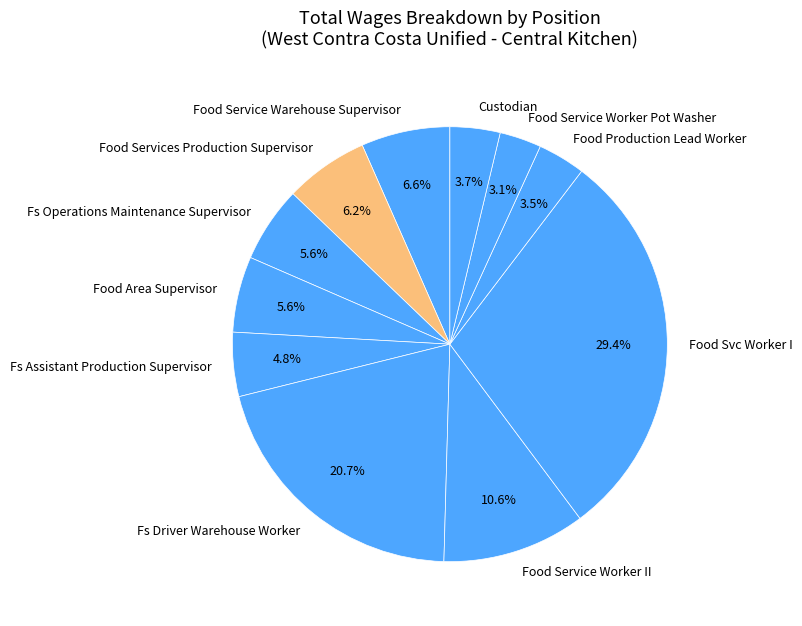

Is Food Service Worker II the majority of the pie?

No